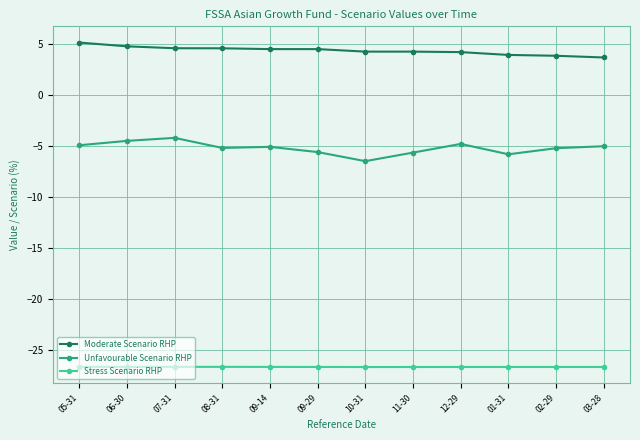

Which series changed the most between 06-30 and 02-29?

Moderate Scenario RHP